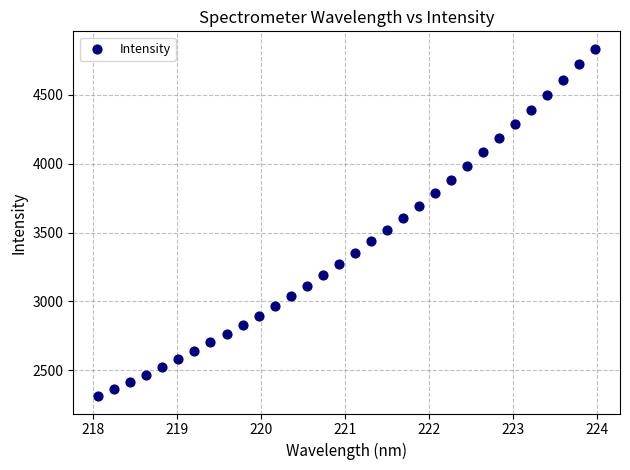

What is the range of Y values (max minus min)?

2524.9